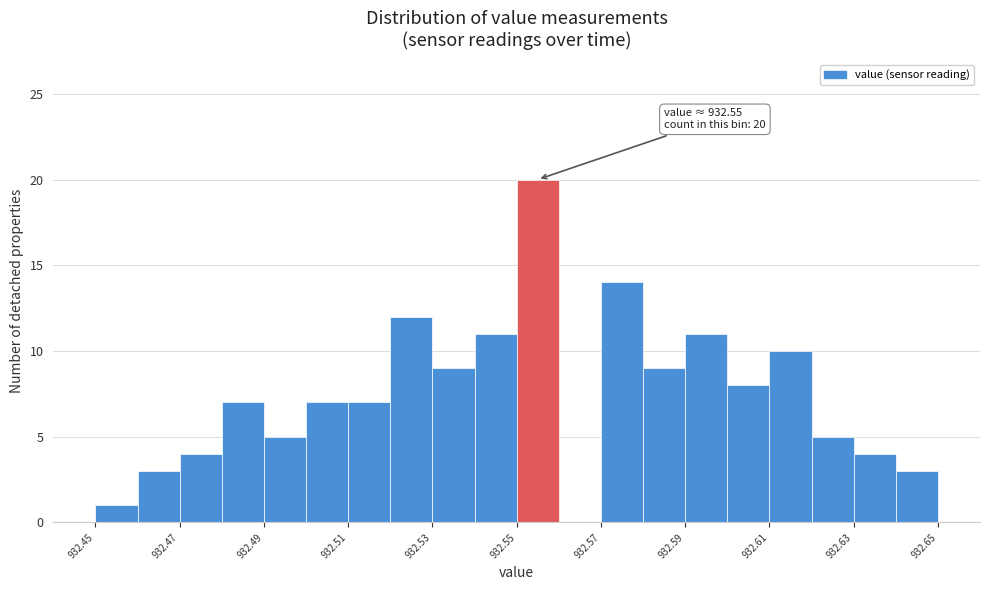

Over which range of the x-axis is the bar tallest?

932.55 to 932.56